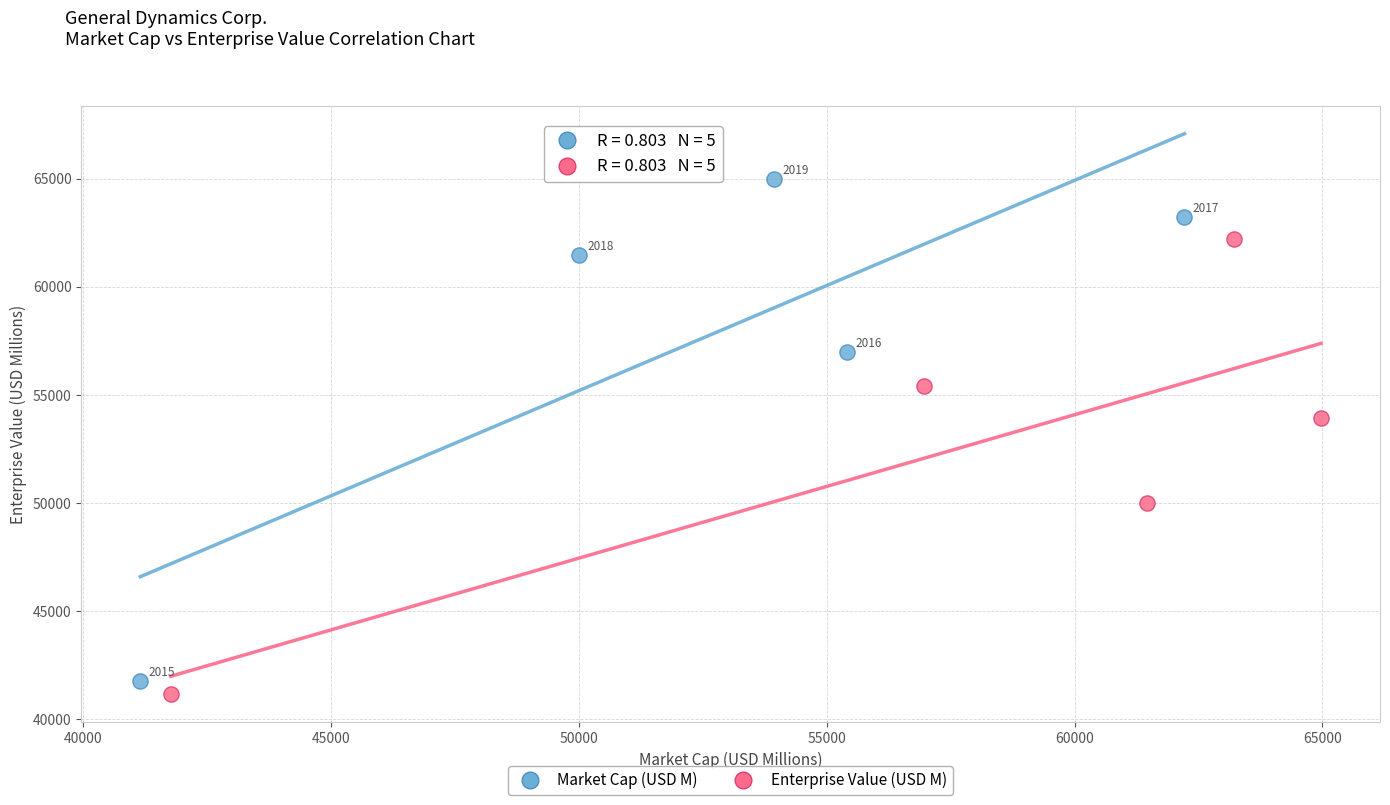

Which series has the widest spread of Y values?

Market Cap (USD M)